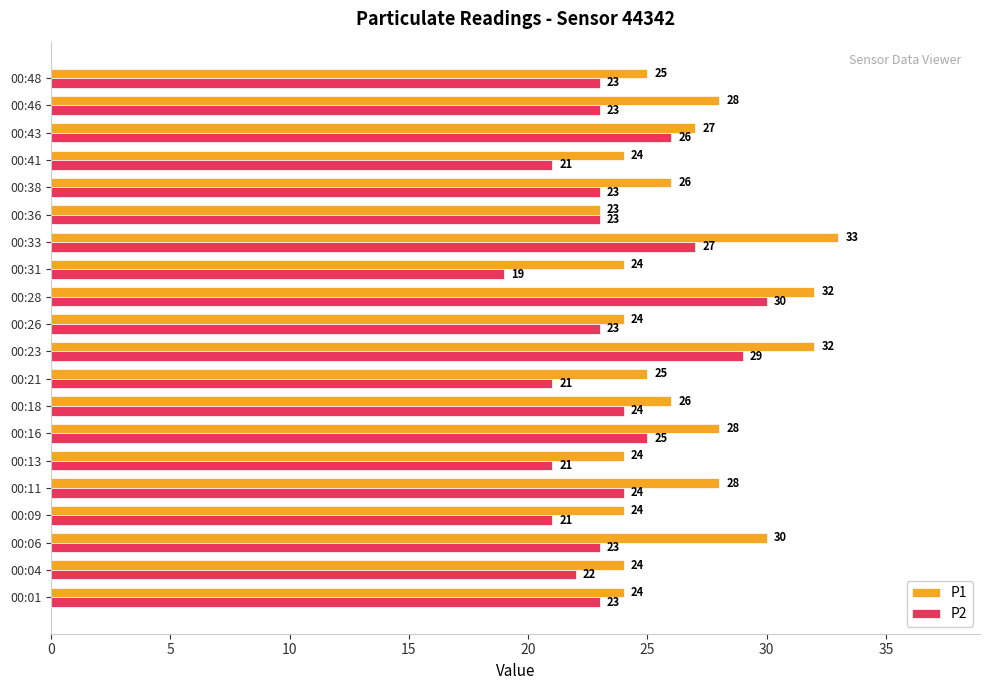

Which series has the widest spread of values?

P2